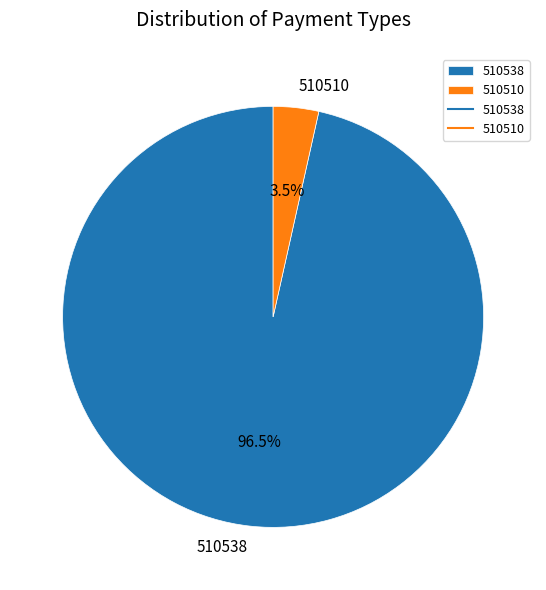

Which slice is the smallest?

510510